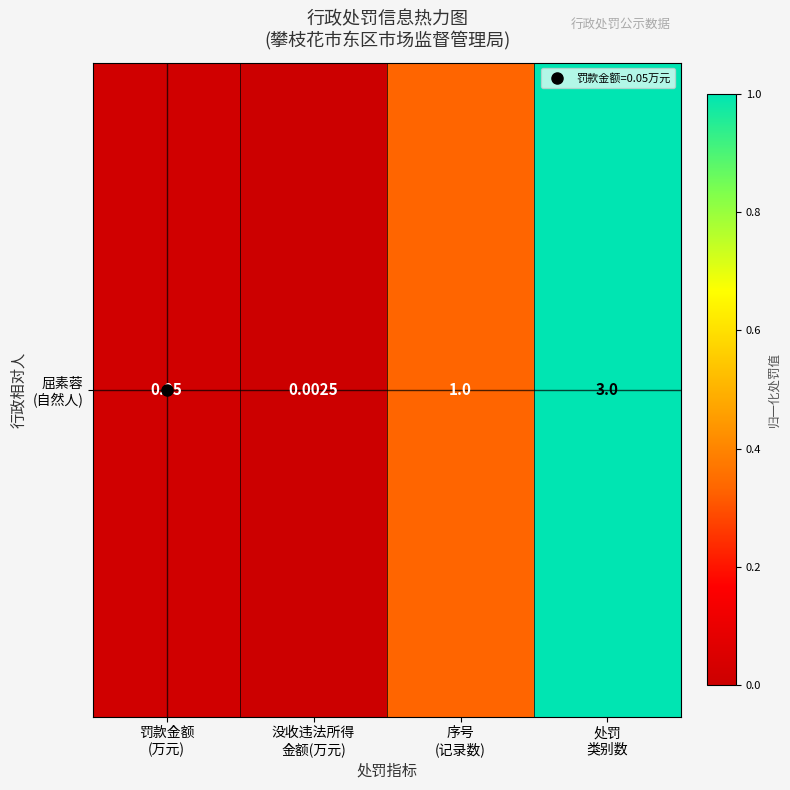

True or false: the data shows 0.0 at 没收违法所得
金额(万元).

True